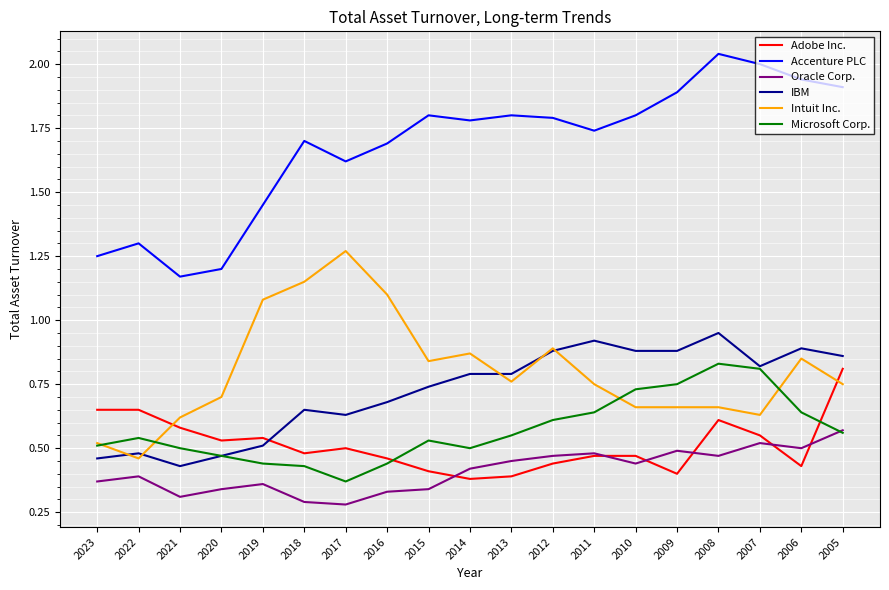

List the series in order of their peak value, highest first.

Accenture PLC, Intuit Inc., IBM, Microsoft Corp., Adobe Inc., Oracle Corp.